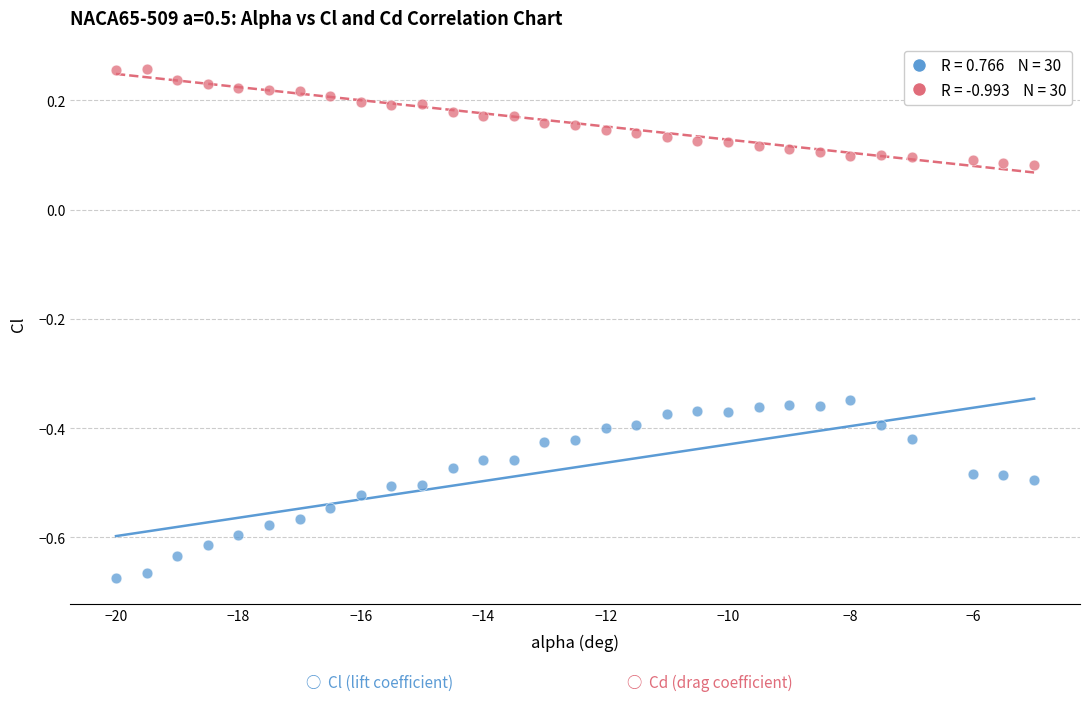

Across all data points, what is the range of Y values (max minus min)?

0.9